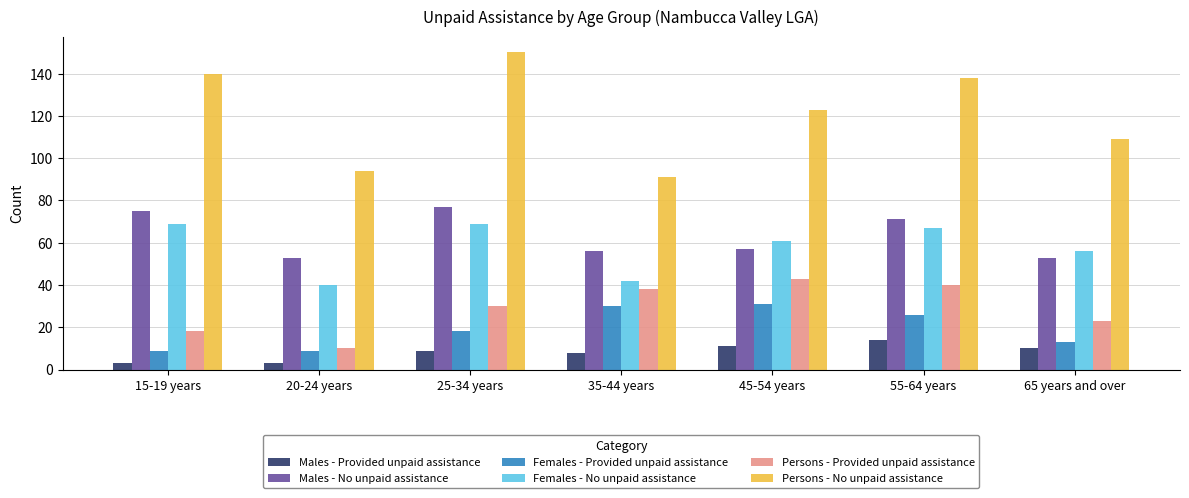

What is the minimum value shown in the chart?

3